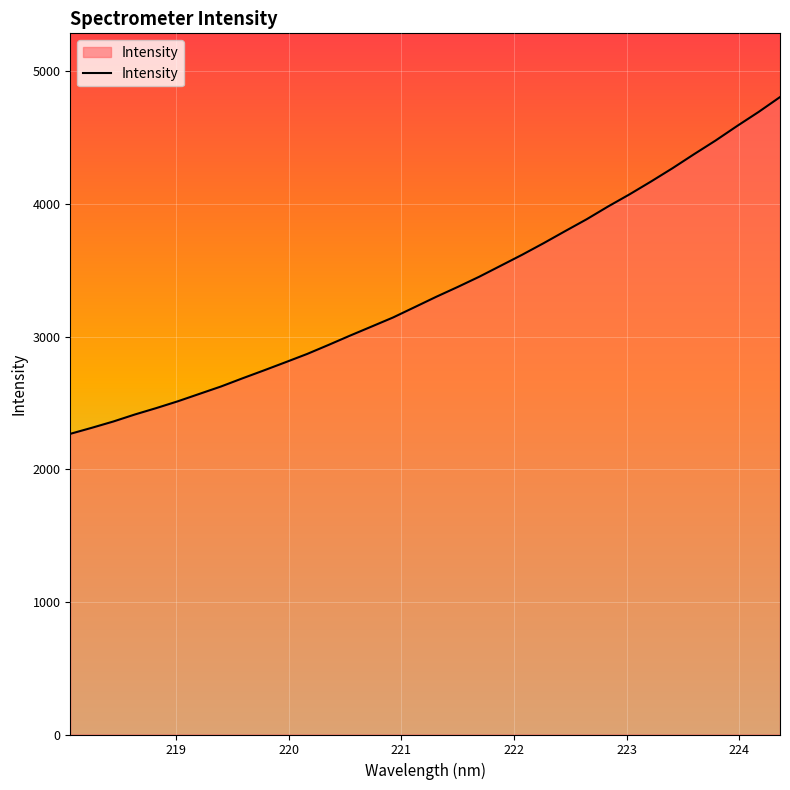

What is the minimum value shown in the chart?

2267.0